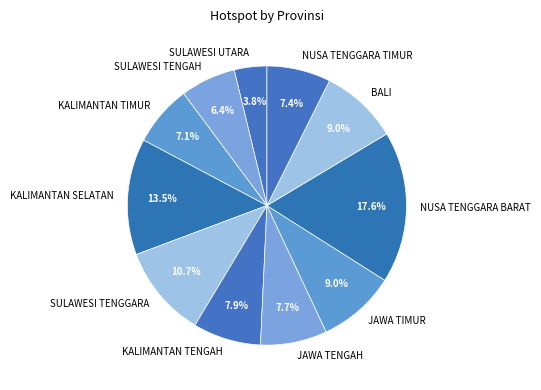

Do SULAWESI TENGAH and NUSA TENGGARA BARAT together represent more than half of the pie?

No